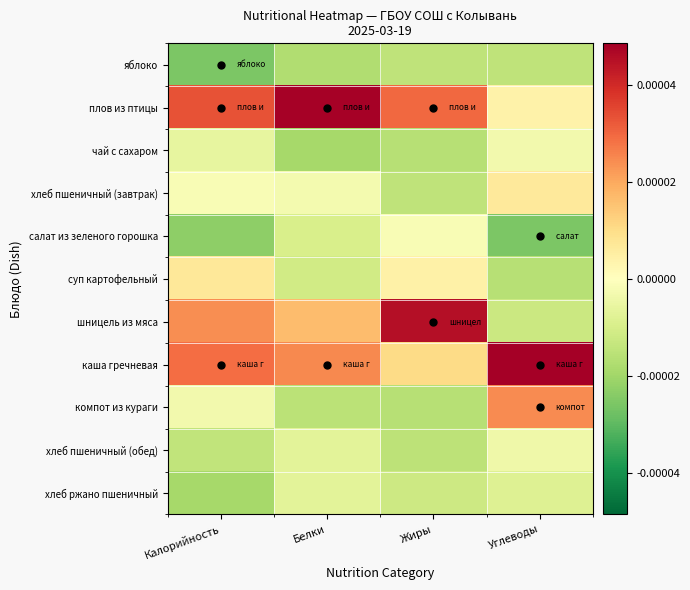

At how many categories does at least one series exceed 0?

4